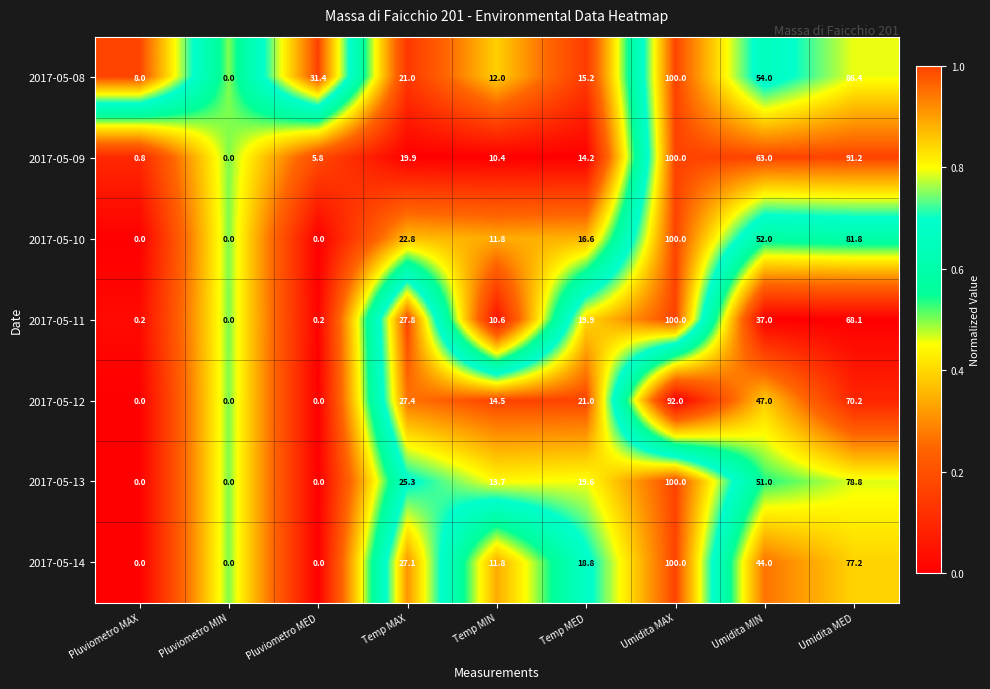

What is the greatest value displayed?

100.0